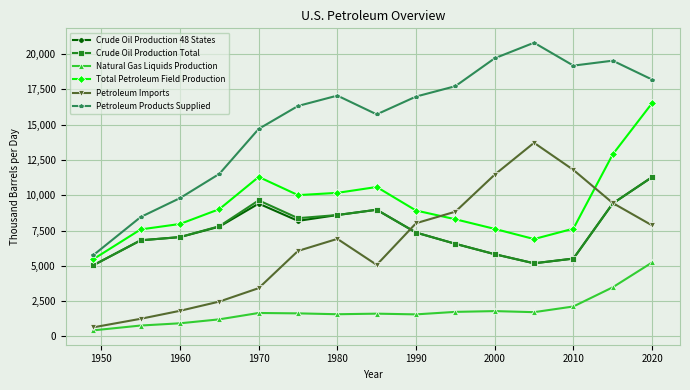

Which series has the largest range (max minus min)?

Petroleum Products Supplied